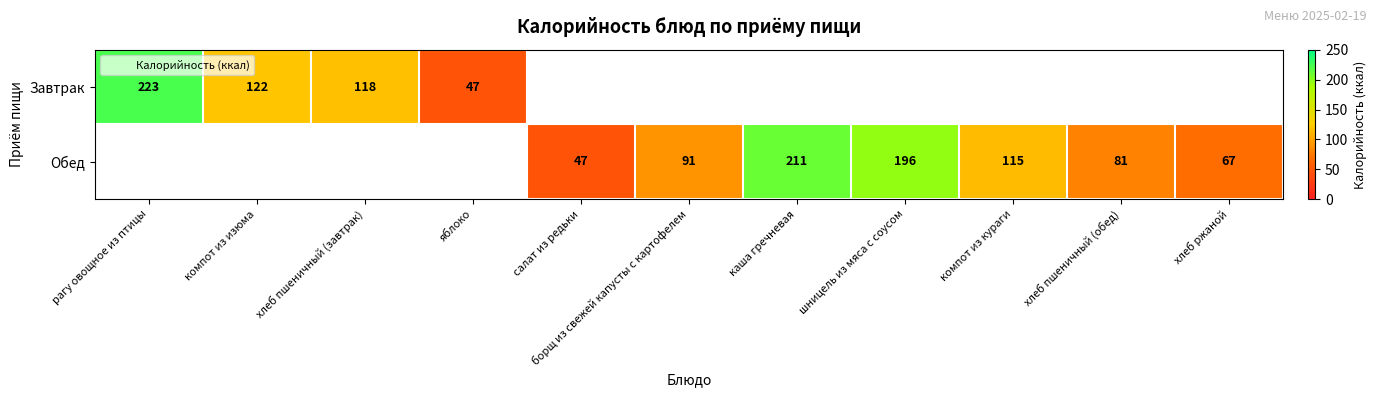

What is the difference between the Обед values at каша гречневая and салат из редьки?

164